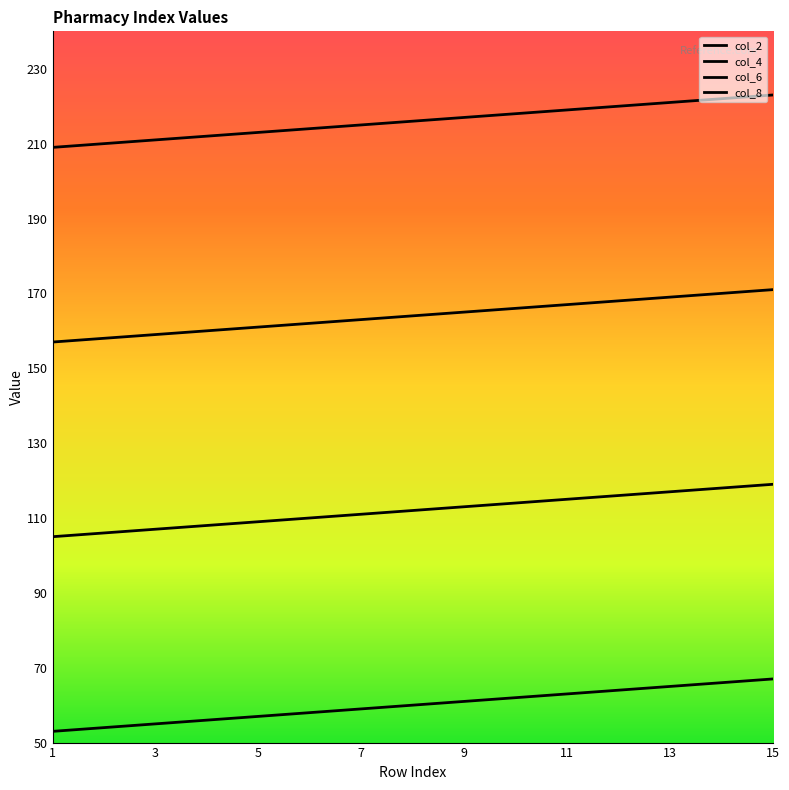

How many lines are shown in the chart?

4